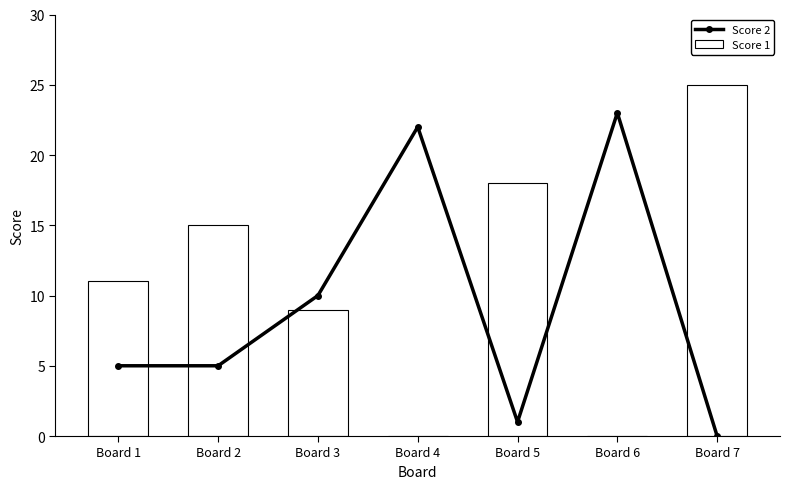

Reading left to right, extract all data points from this chart.

Score 2: 5	5	10	22	1	23	0
Score 1: 11	15	9	0	18	0	25